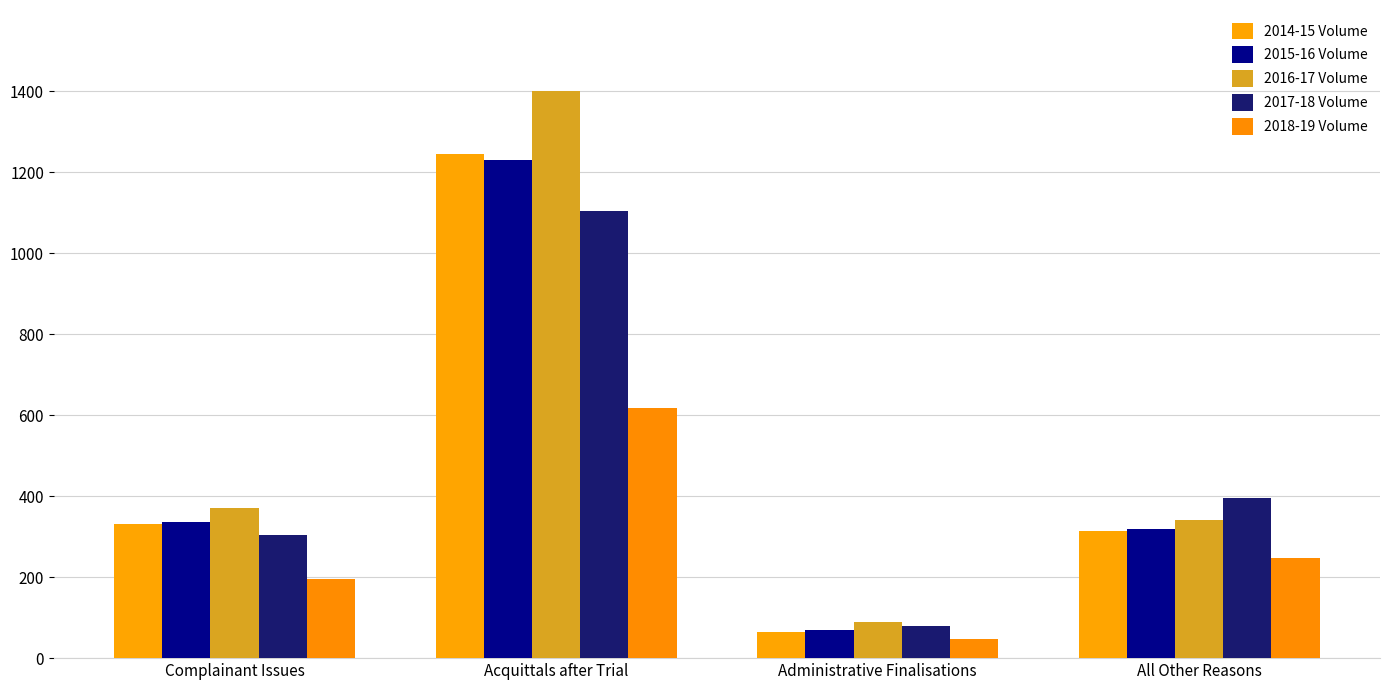

At which label does 2016-17 Volume first exceed 370?

Acquittals after Trial